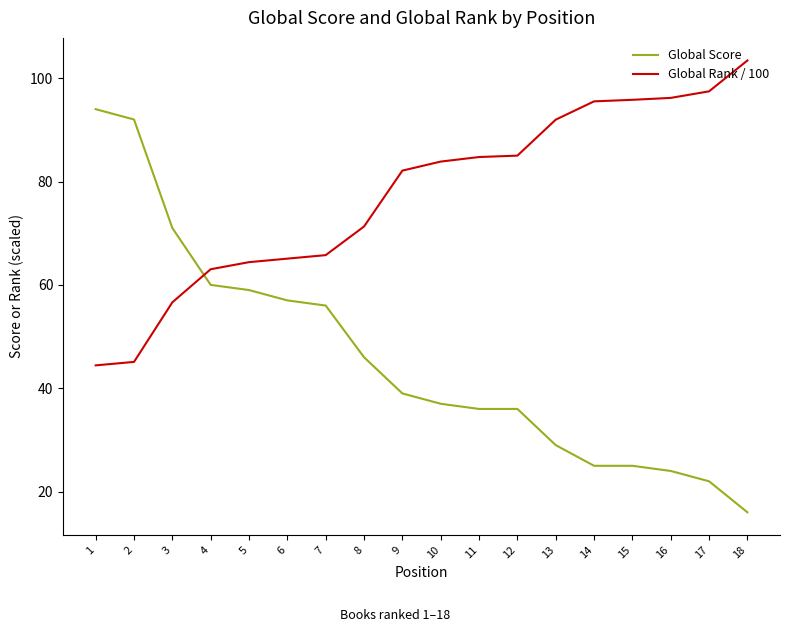

True or false: Global Rank / 100 has a value of 64.4 at 5.

True